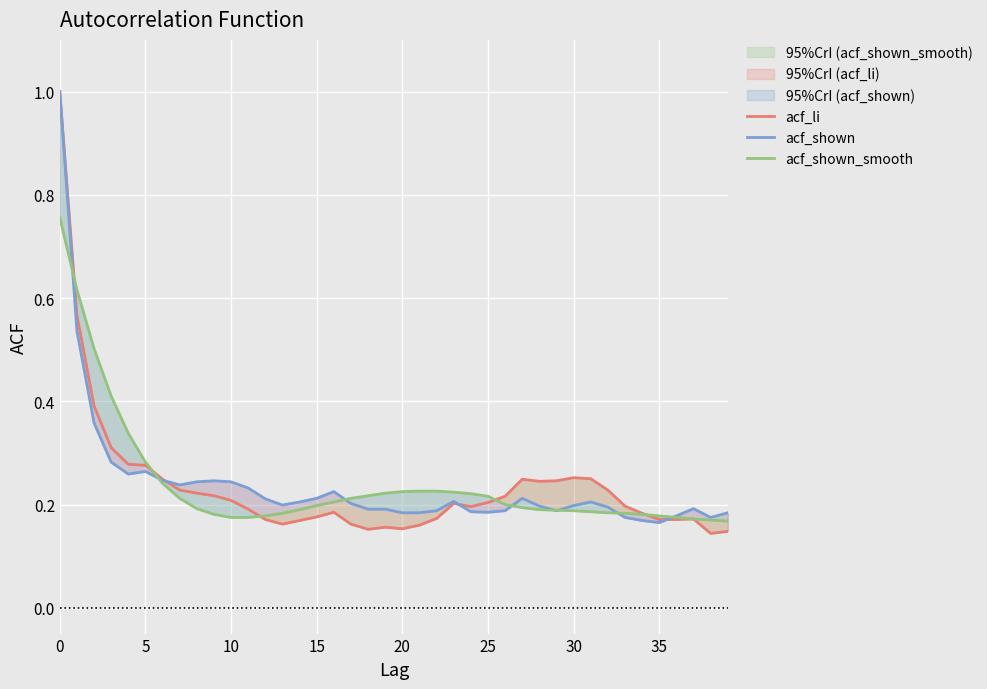

After their last crossing, which series has the higher values: acf_li or acf_shown?

acf_shown